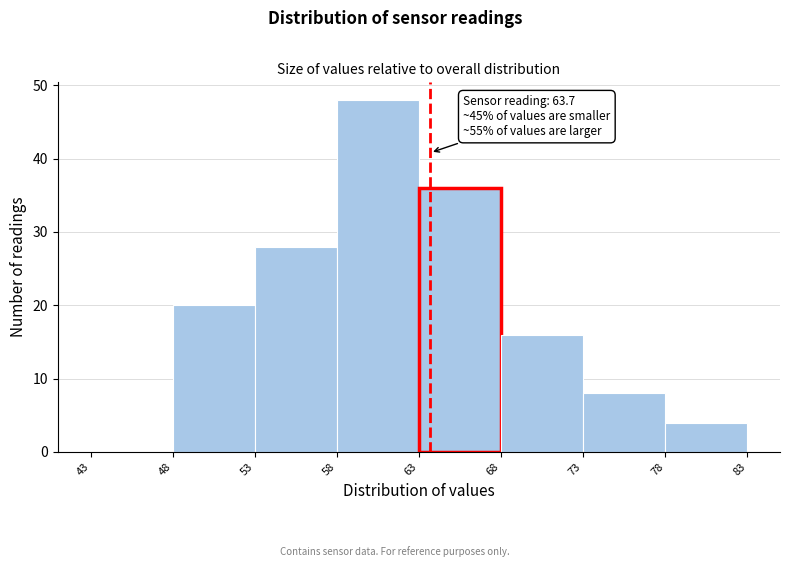

Over which range of the x-axis is the bar tallest?

58 to 63